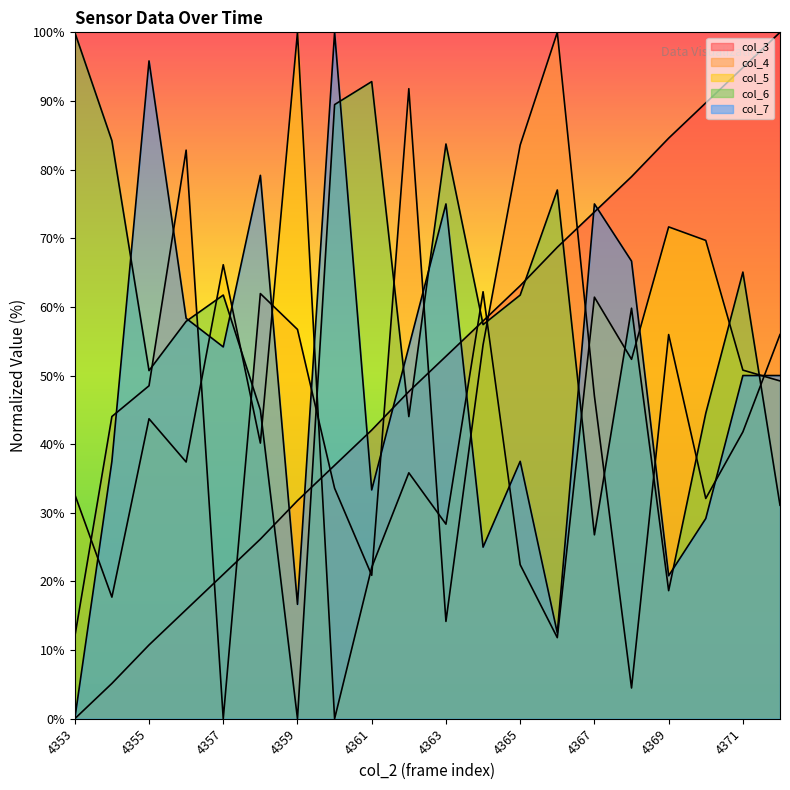

What are all the series names shown in the legend?

col_3, col_4, col_5, col_6, col_7